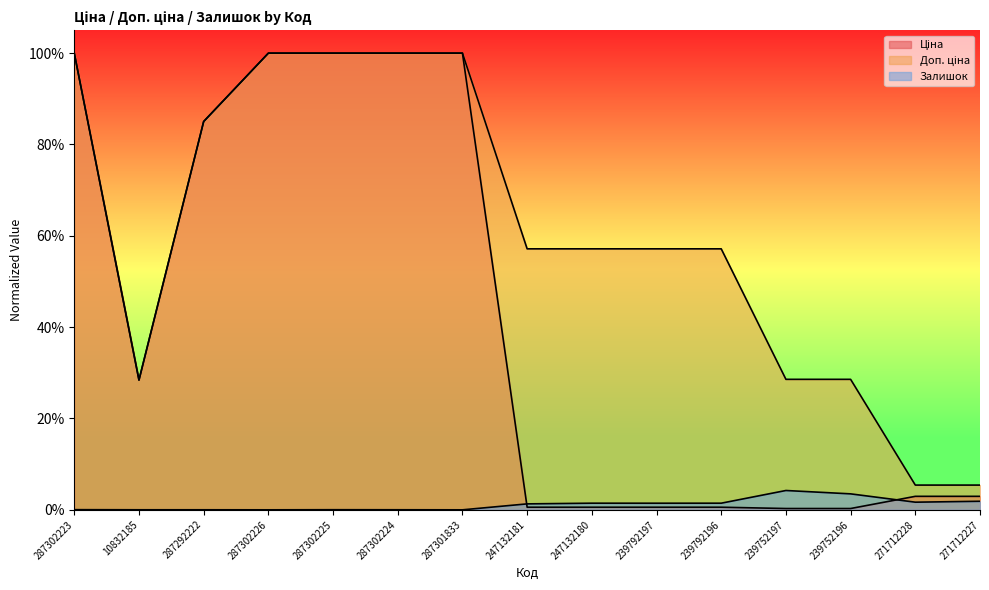

True or false: Ціна and Доп. ціна intersect in this chart.

False